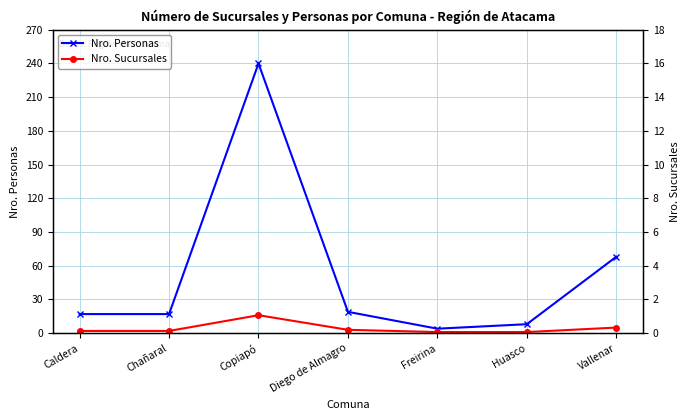

What is the difference between the Nro. Personas values at Huasco and Vallenar?

60